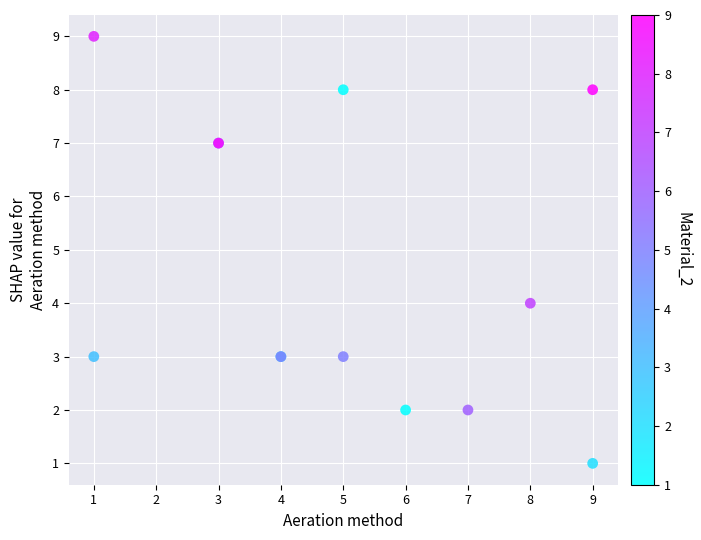

What Y value in the scatter plot is closest to 5?

4